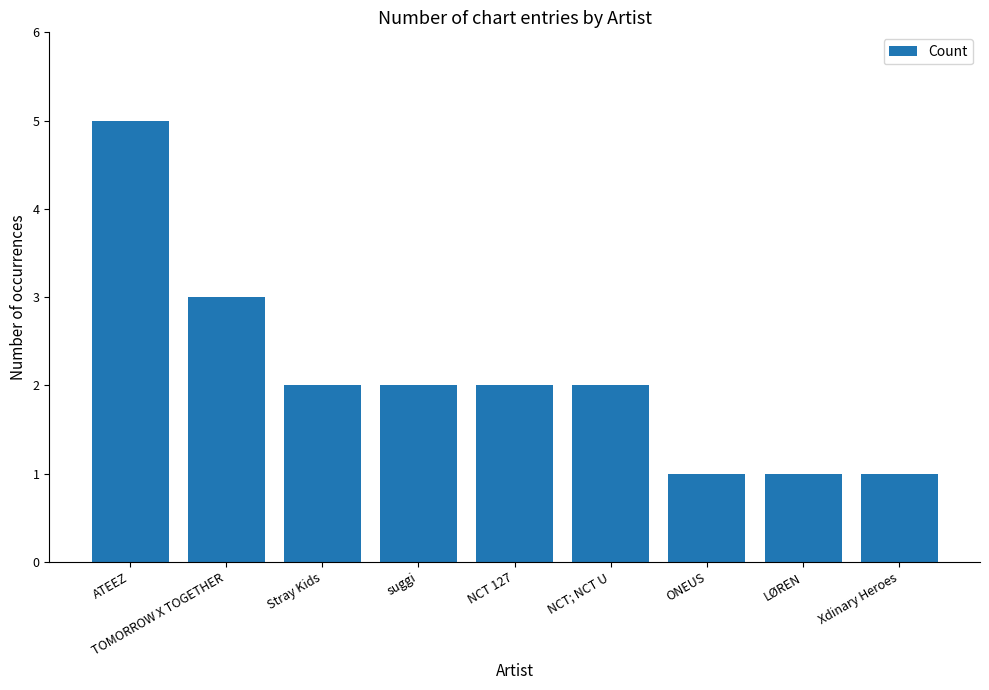

What is the minimum value shown in the chart?

1